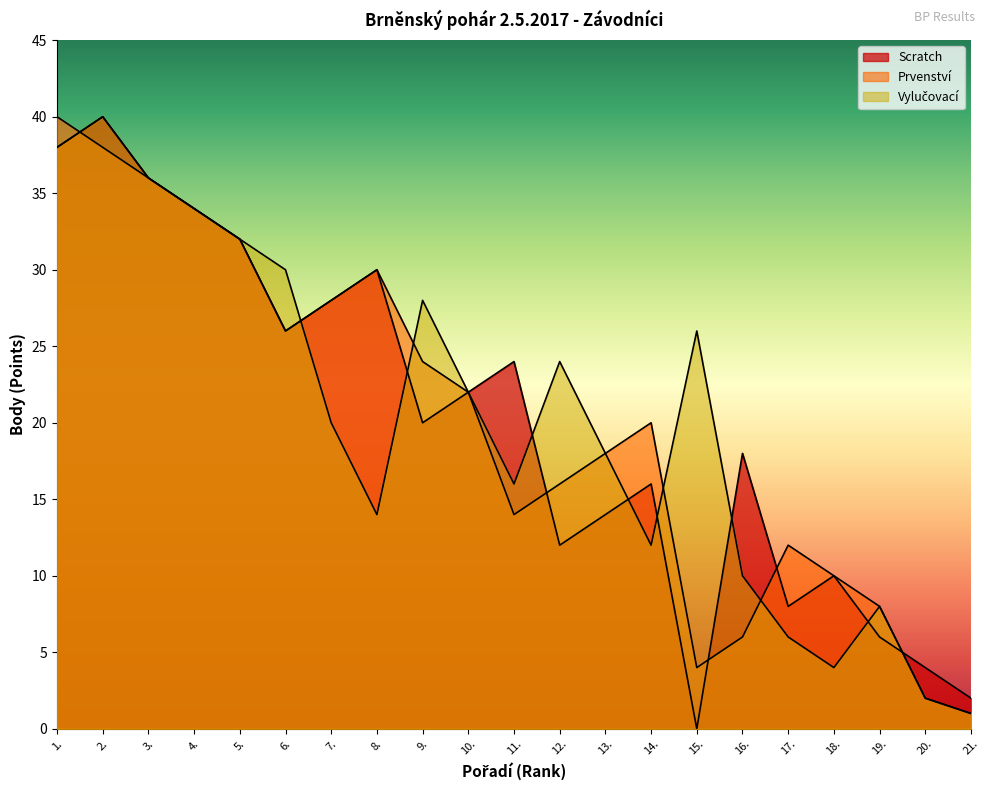

At which label does Prvenství first exceed 20?

1.